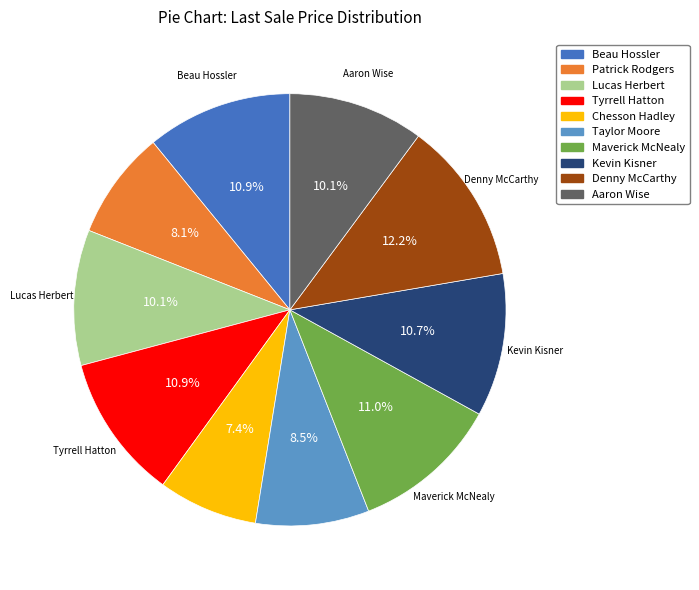

Does any single category account for the majority?

No